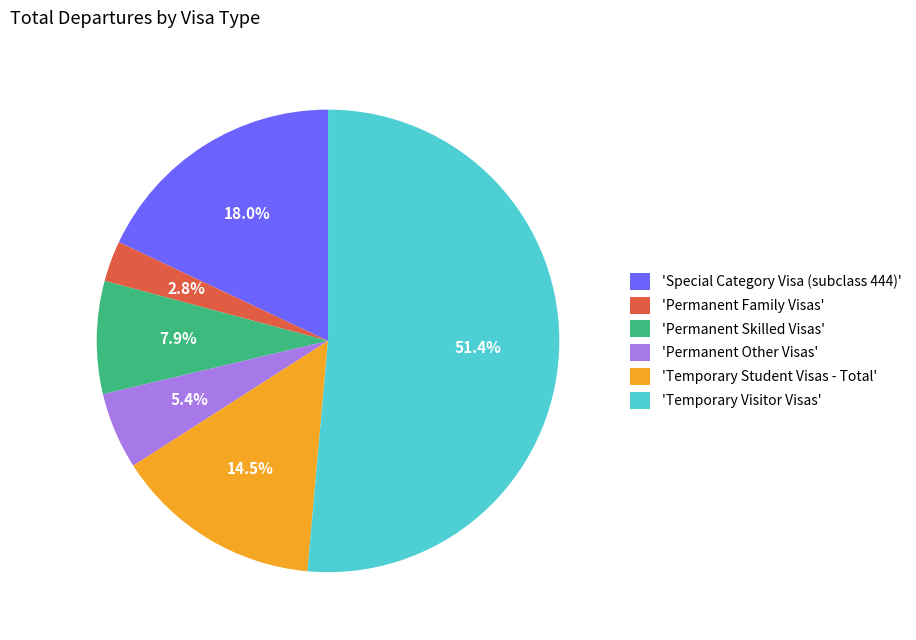

Combined, do 'Permanent Family Visas' and 'Permanent Skilled Visas' account for over 50%?

No